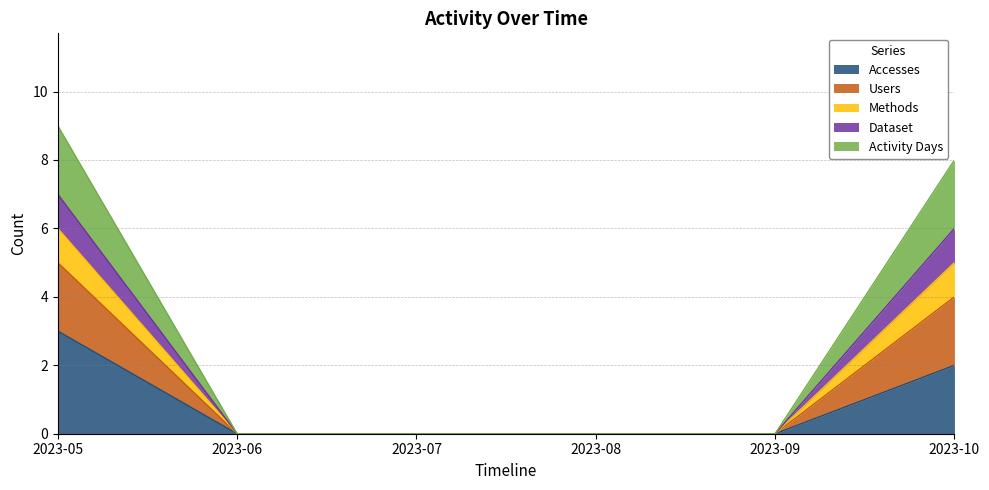

The value of Accesses at 2023-10 is 3. True or false?

False